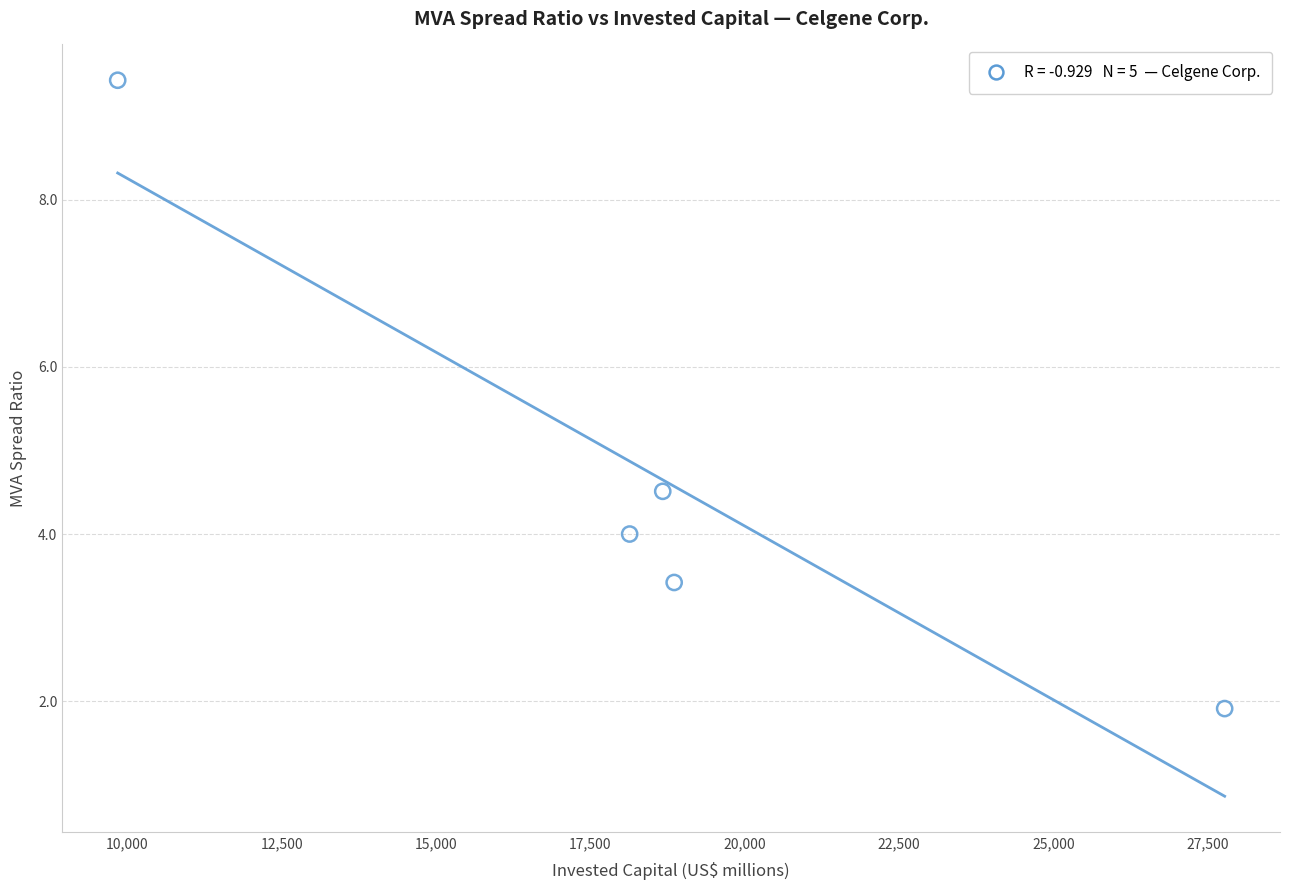

What Y value in the scatter plot is closest to 5?

4.5